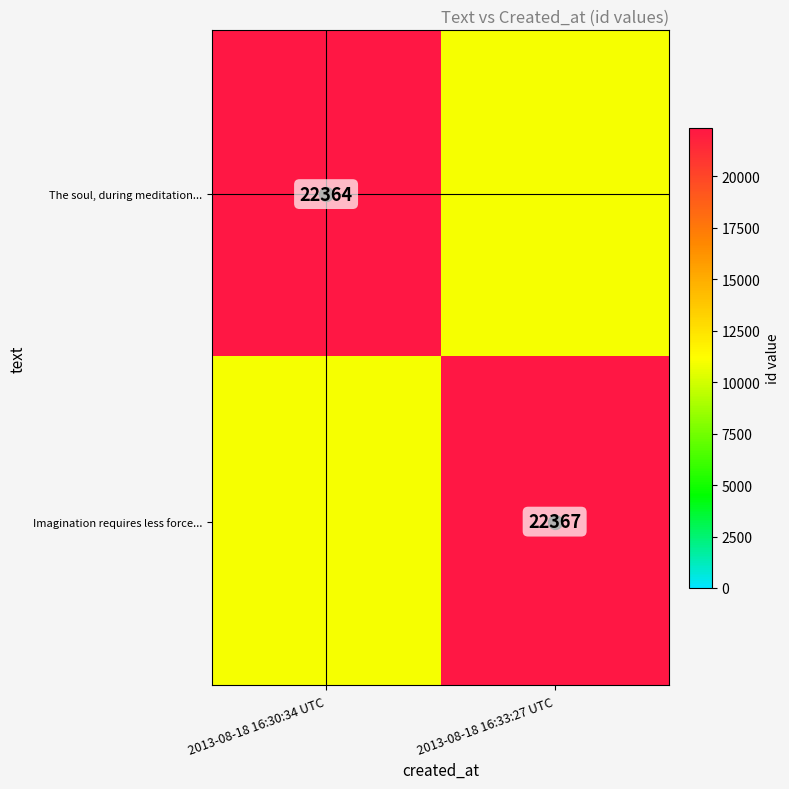

The Imagination requires less force... series shows 30879 at 2013-08-18 16:33:27 UTC. True or false?

False